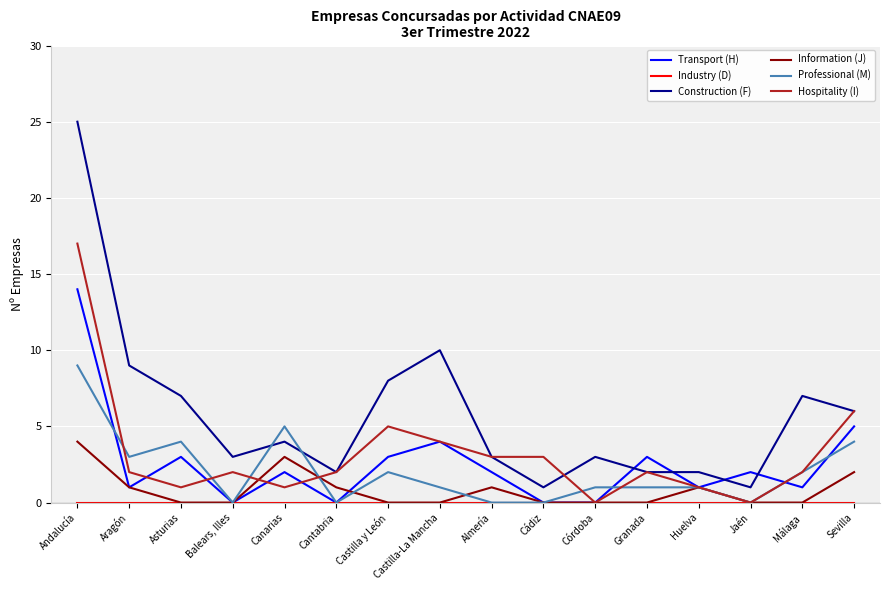

What position from the right is Jaén?

3